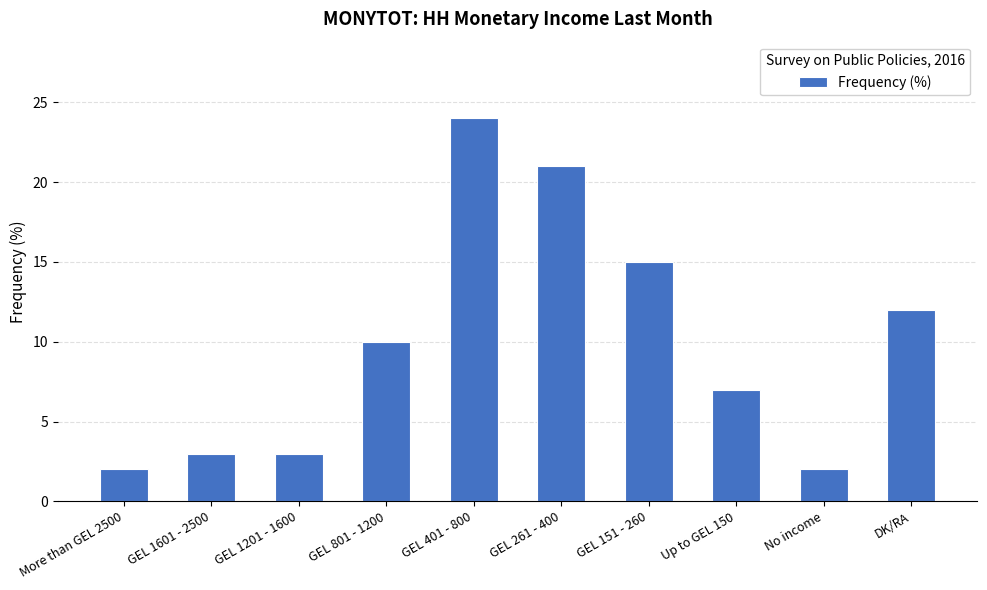

Between No income and GEL 401 - 800, which is larger?

GEL 401 - 800